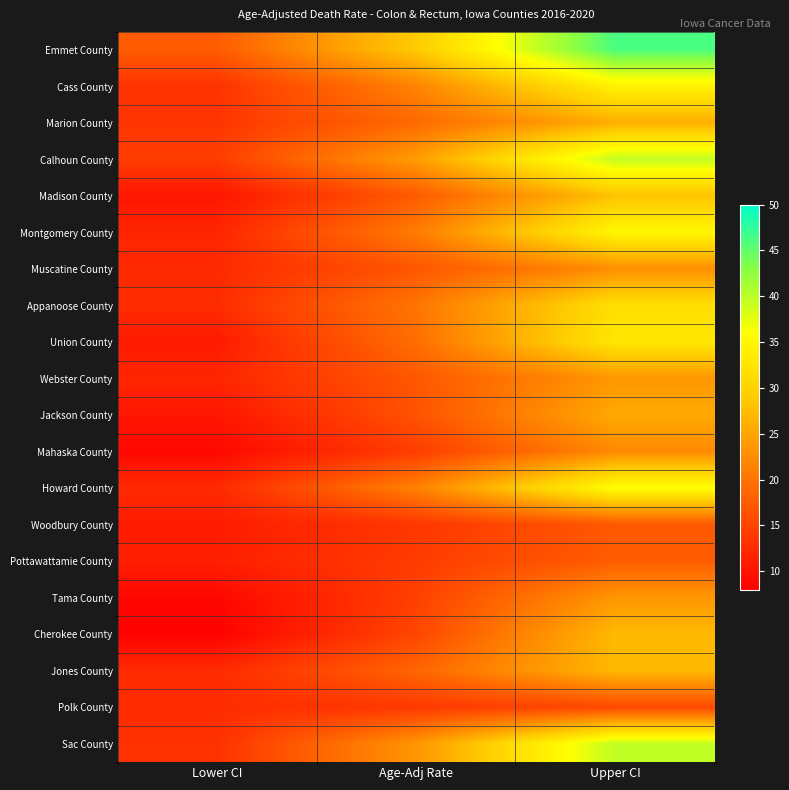

At how many categories does at least one series exceed 30?

1